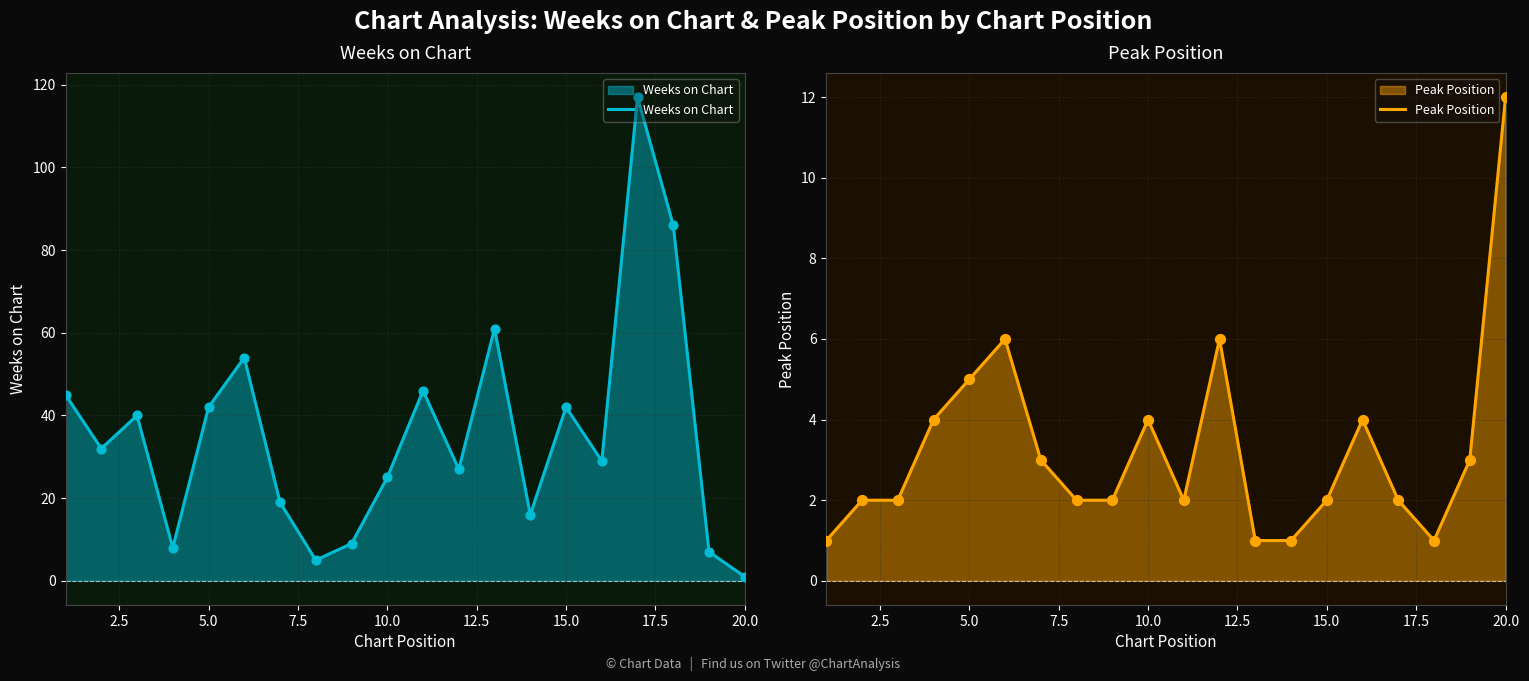

At how many categories does at least one series exceed 6?

19